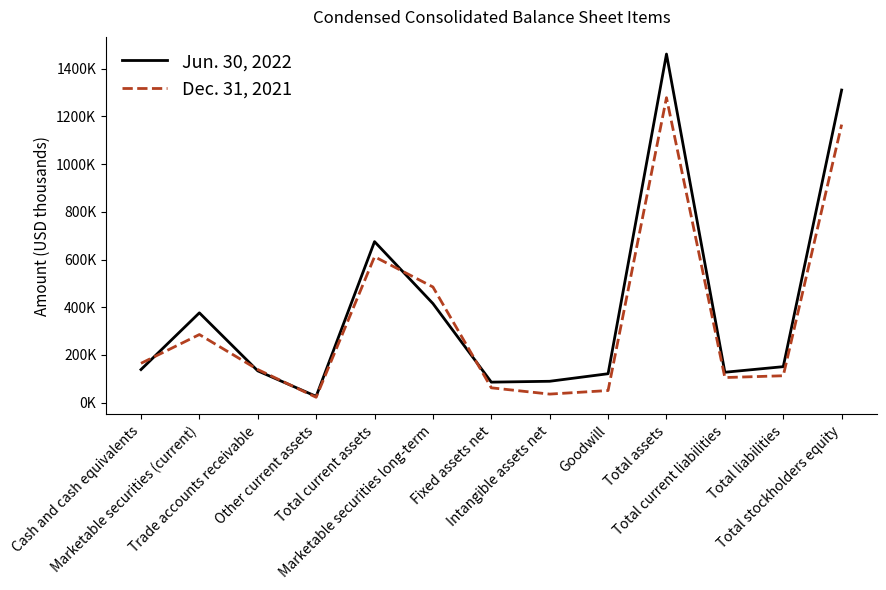

Is this an area chart (filled region under the line)?

No